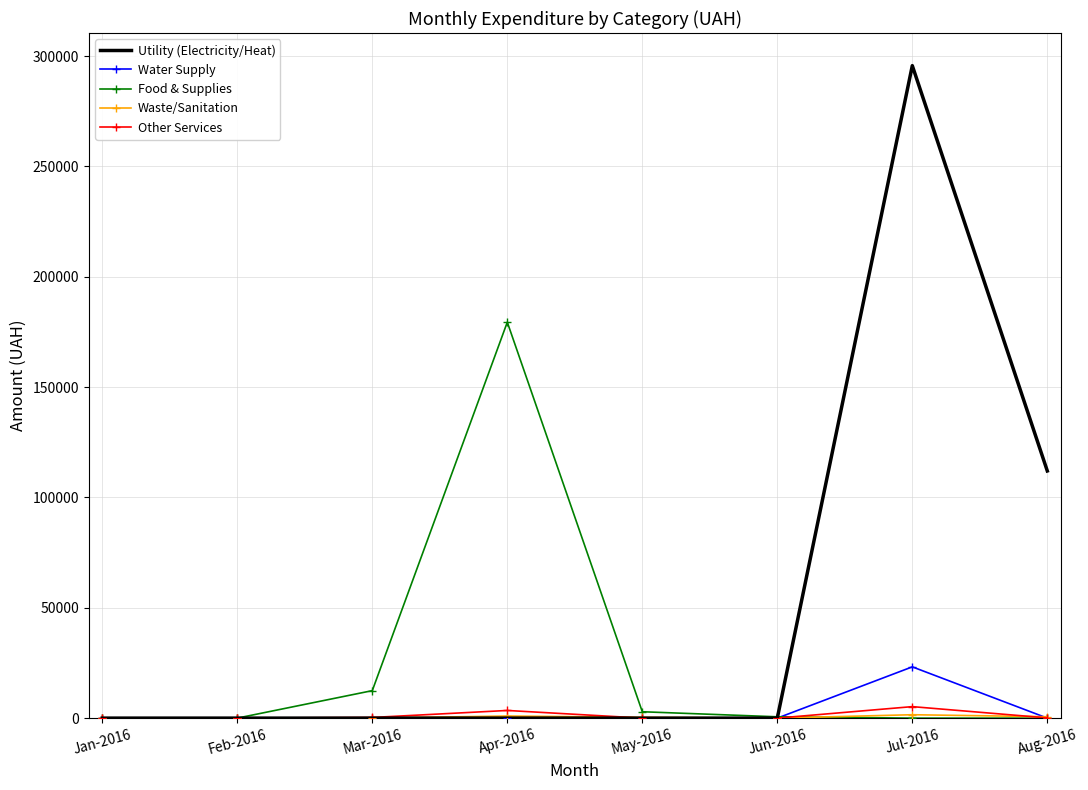

Which label corresponds to the largest value in the chart?

Jul-2016